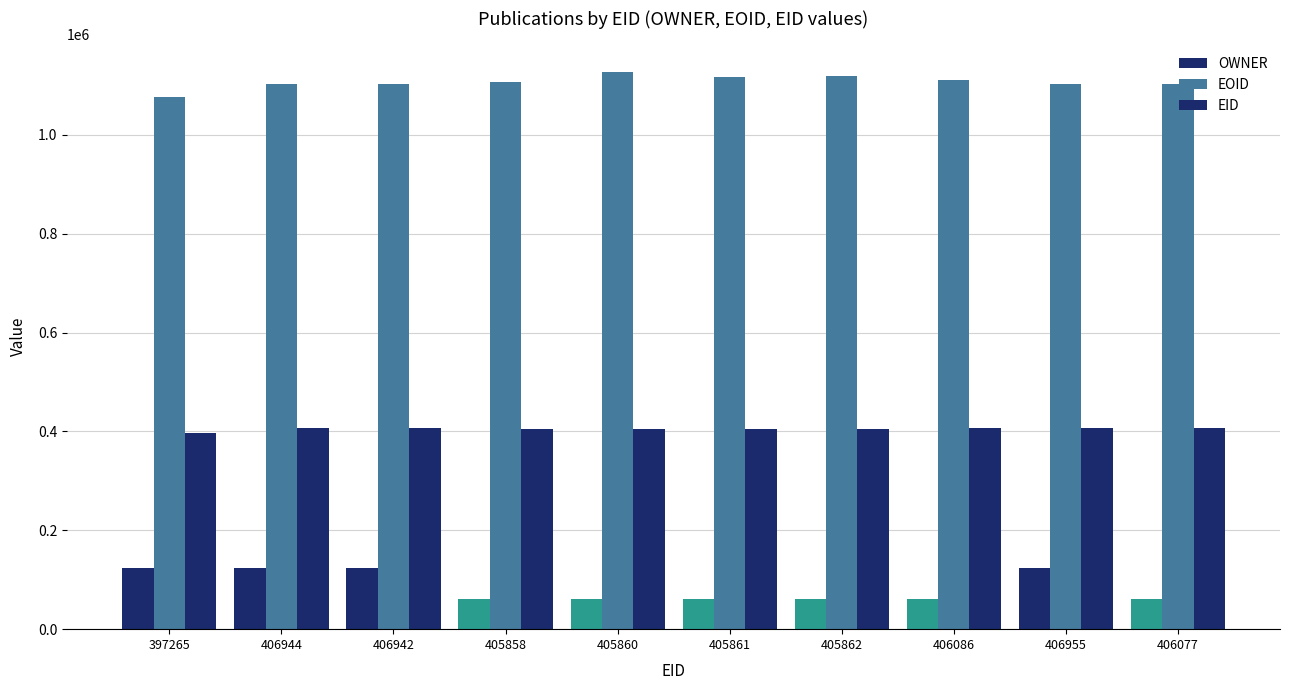

How many groups of bars are there?

10